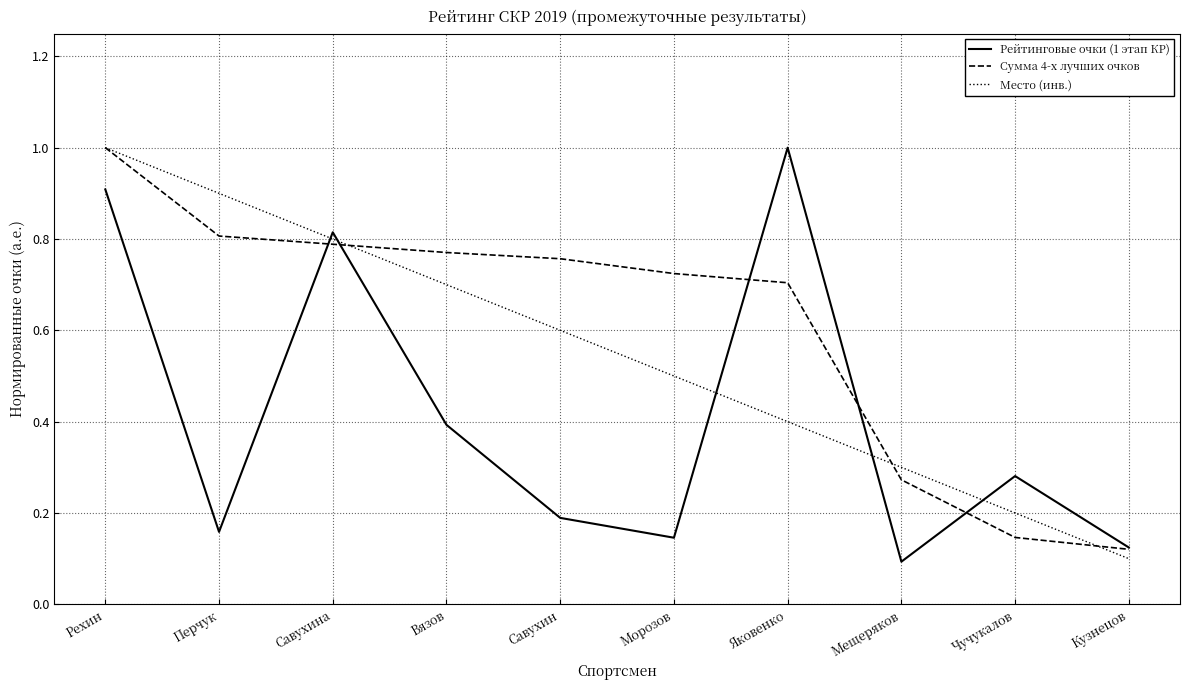

Rank the series by their average value, from highest to lowest.

Сумма 4-х лучших очков, Место (инв.), Рейтинговые очки (1 этап КР)